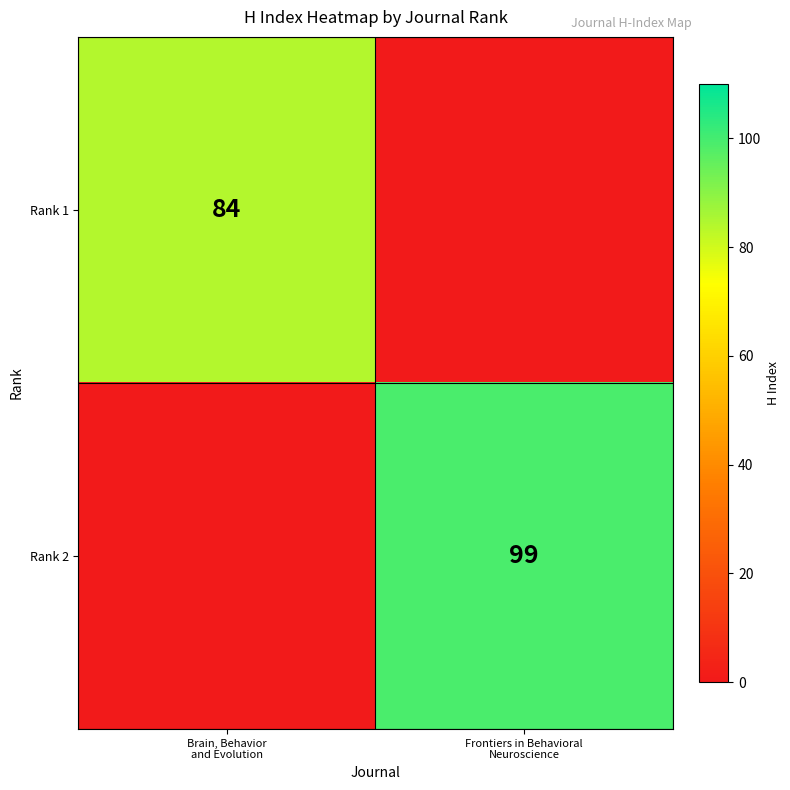

True or false: Rank 1 has a value of 84.0 at Brain, Behavior and Evolution.

True